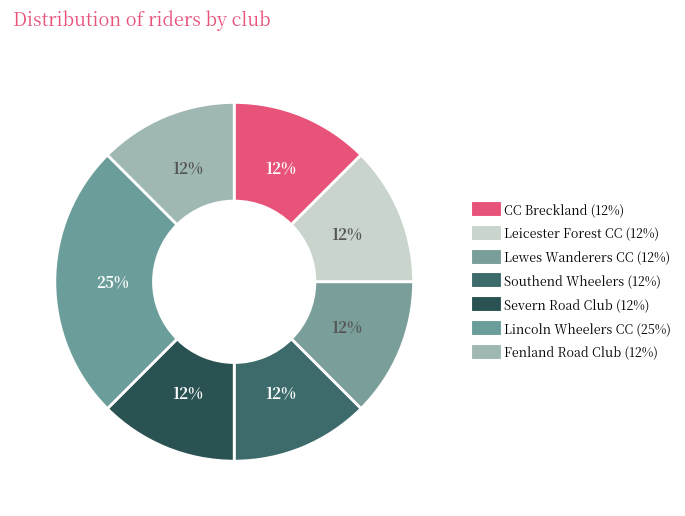

What percentage do Fenland Road Club and Southend Wheelers together represent?

25.0%